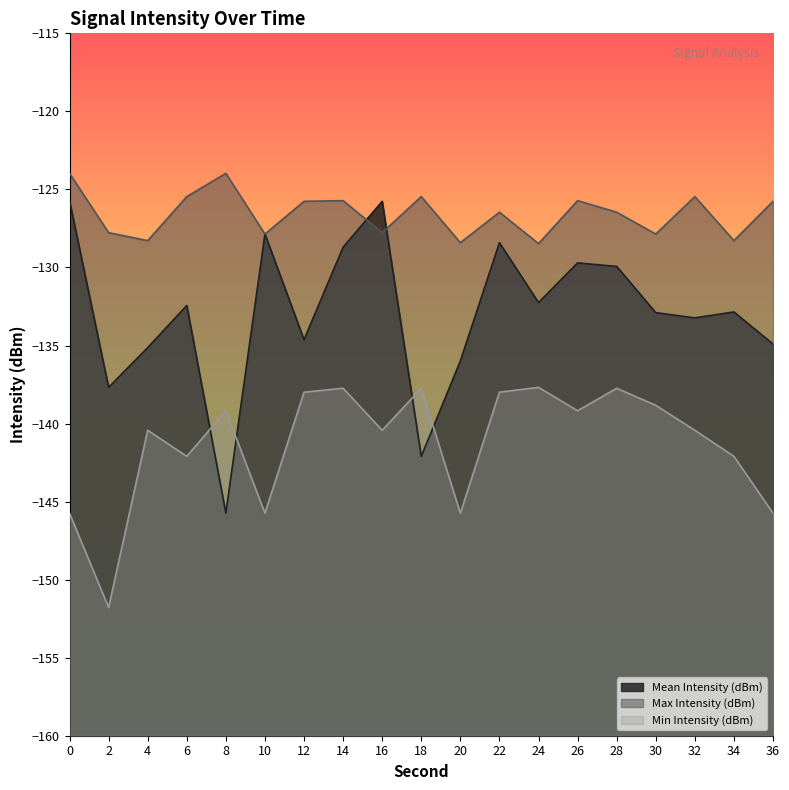

True or false: Max Intensity (dBm) and Min Intensity (dBm) intersect in this chart.

False